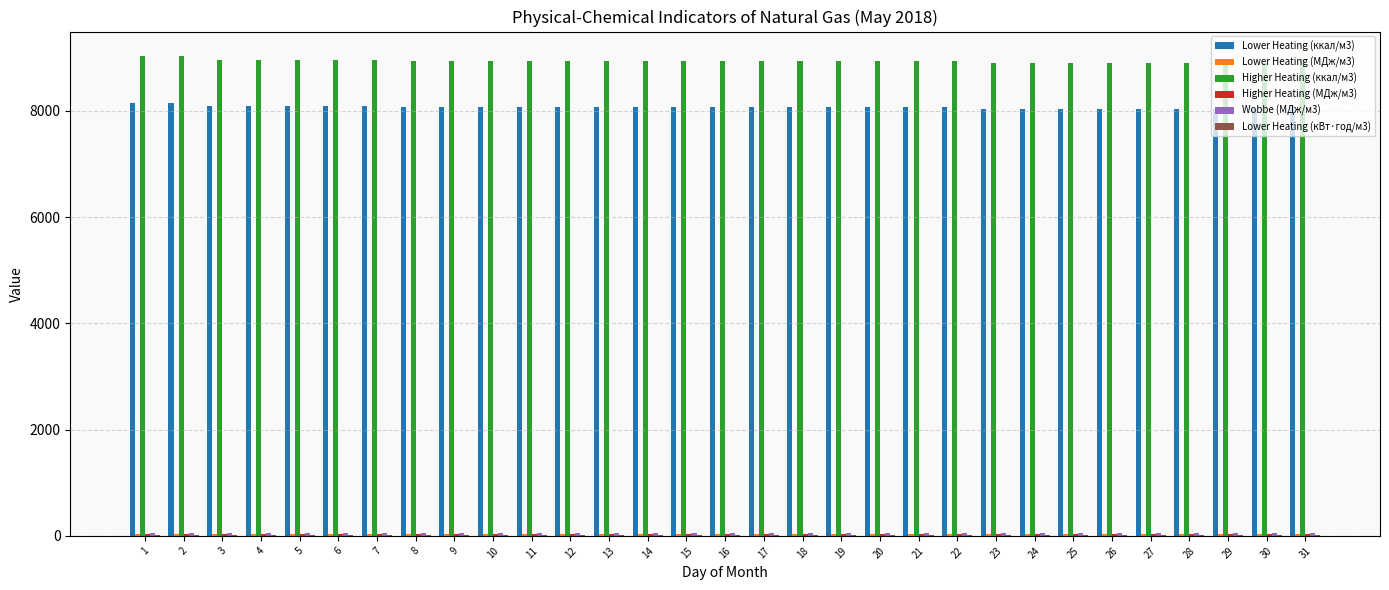

The value of Lower Heating (ккал/м3) at 8 is 12553.0. True or false?

False